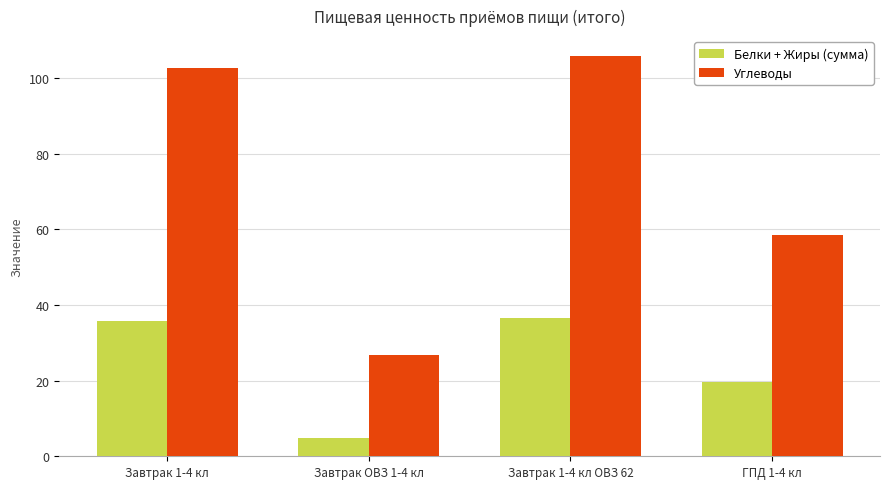

Reading left to right, transcribe all the data shown in this chart.

Белки + Жиры (сумма): 35.8	4.7	36.5	19.7
Углеводы: 102.7	26.9	105.9	58.4